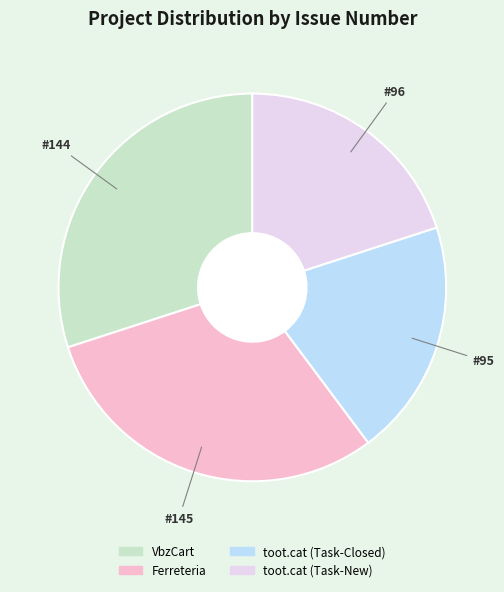

Is toot.cat (Task-Closed) the majority of the pie?

No